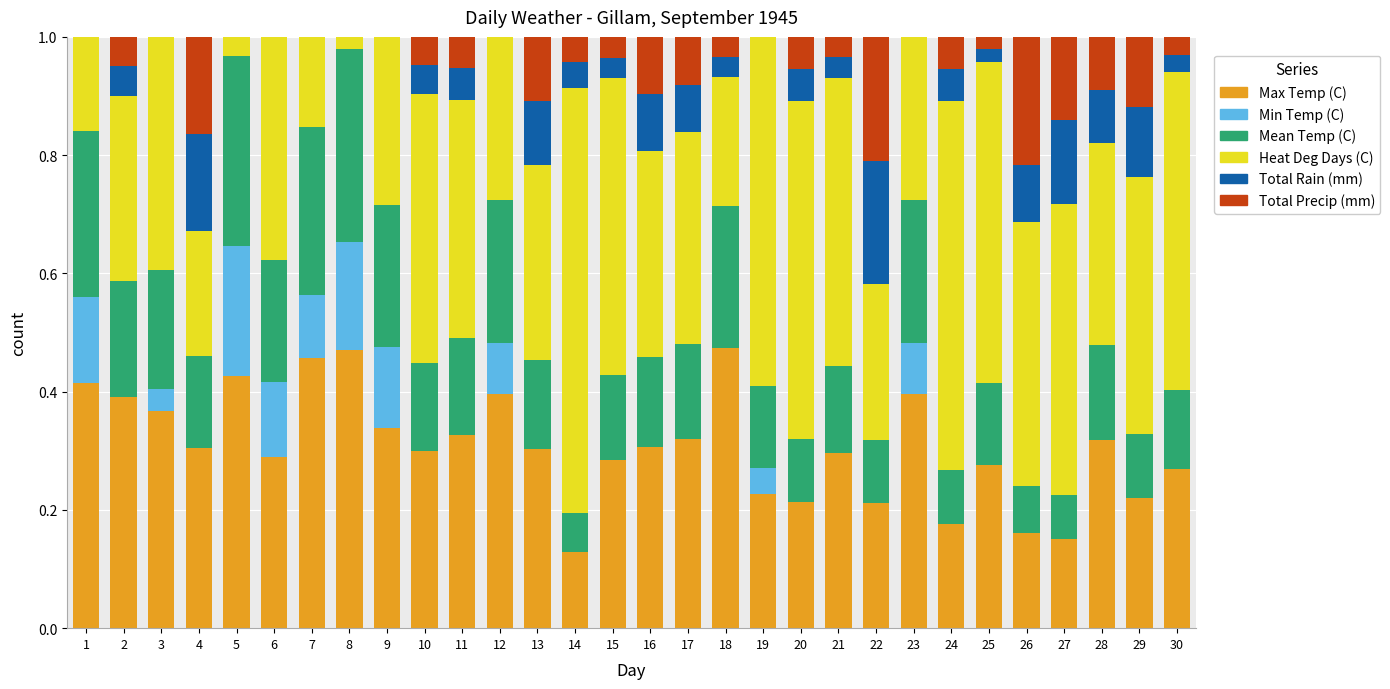

Is it true that Max Temp (C) equals 0.1 at 25?

False